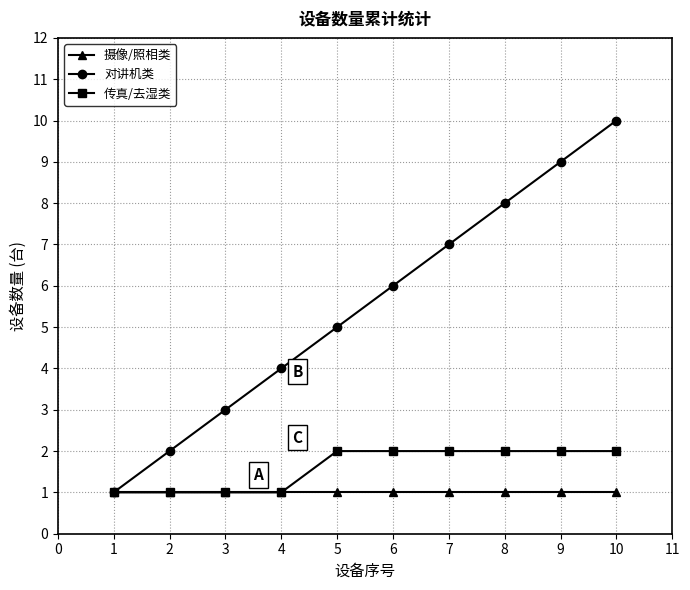

Which series has the widest spread of values?

对讲机类